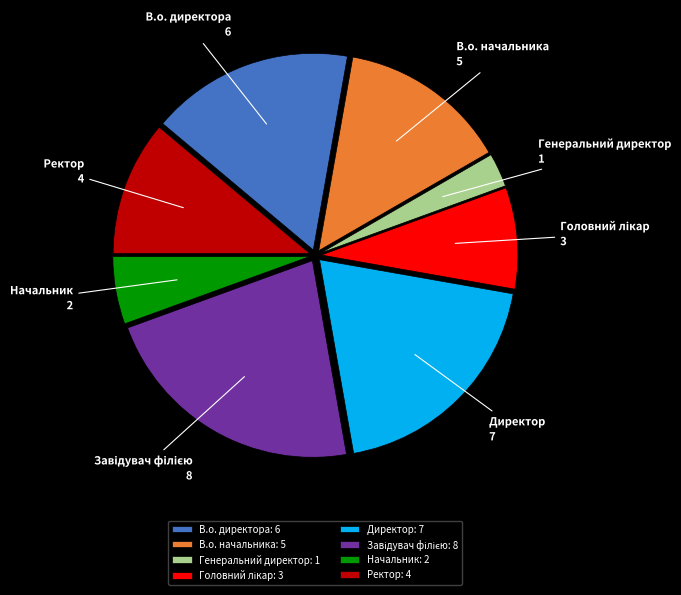

Approximately how many times larger is the value at Ректор compared to Начальник?

2.0